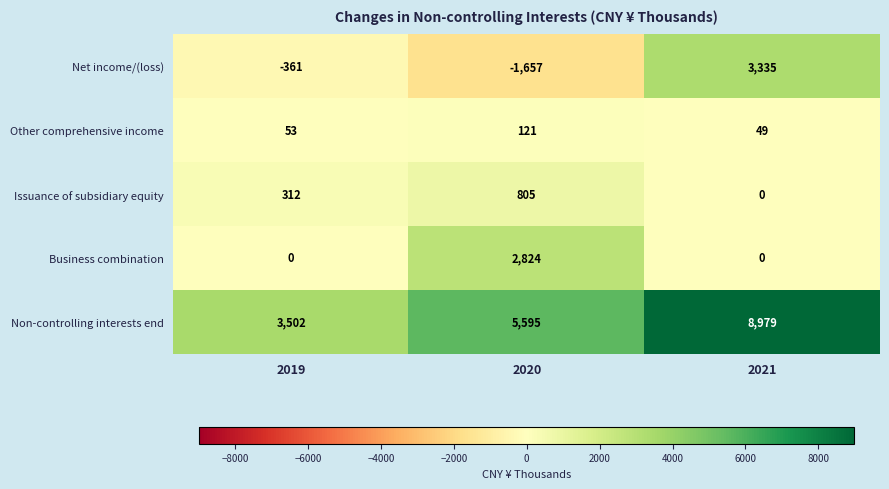

Count the number of categories in the chart.

3